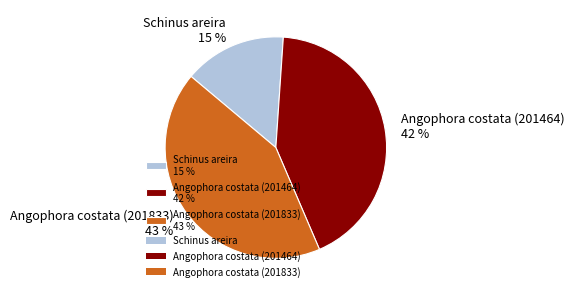

How many segments does this pie chart have?

3